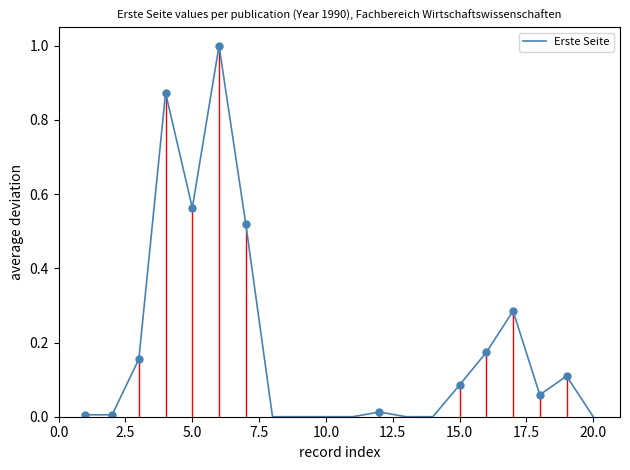

What is the maximum value shown in the chart?

1.0